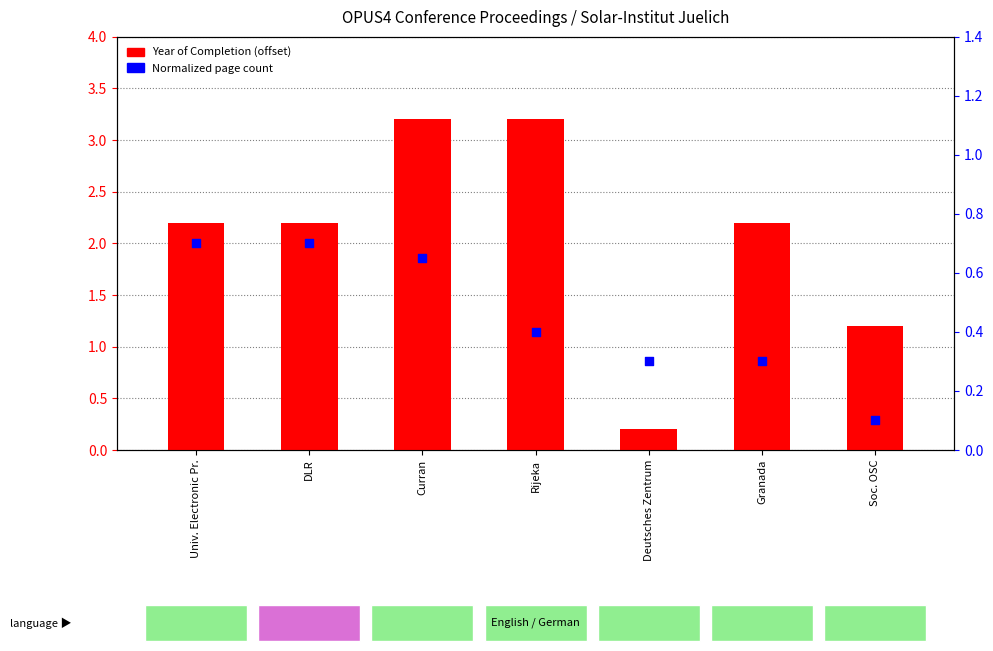

What are all the series names shown in the legend?

Year of Completion, Normalized page count